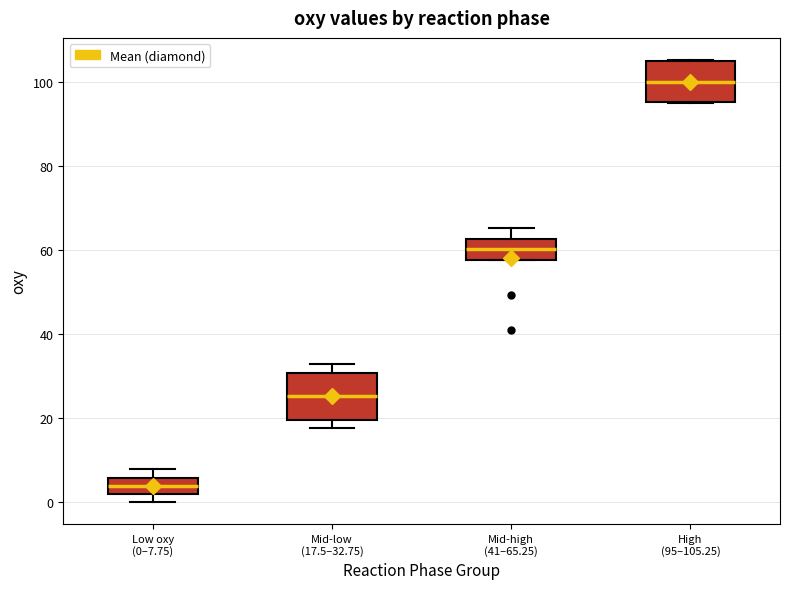

Where is the upper edge of the box for Low oxy (0–7.75) on the y-axis? The values are not printed on the chart, so give them approximately, as read against the axis.

6